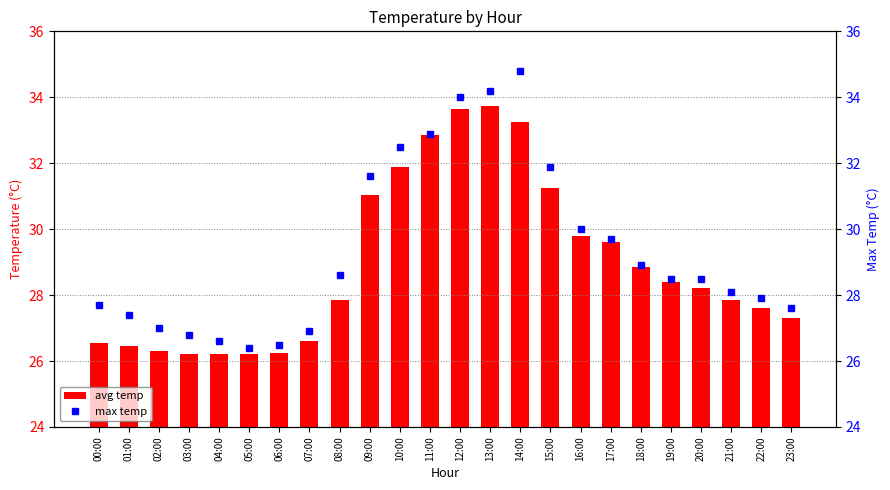

Is it true that avg temp equals 43.7 at 04:00?

False